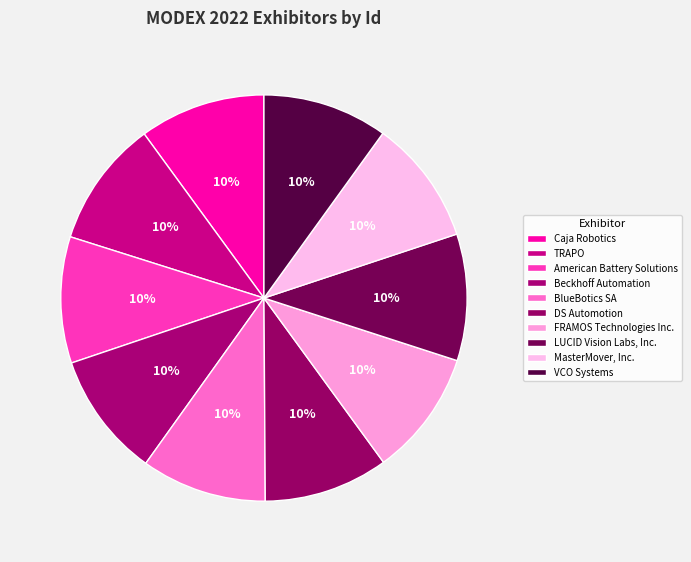

What percentage is the LUCID Vision Labs, Inc. slice, to the nearest percent?

10%